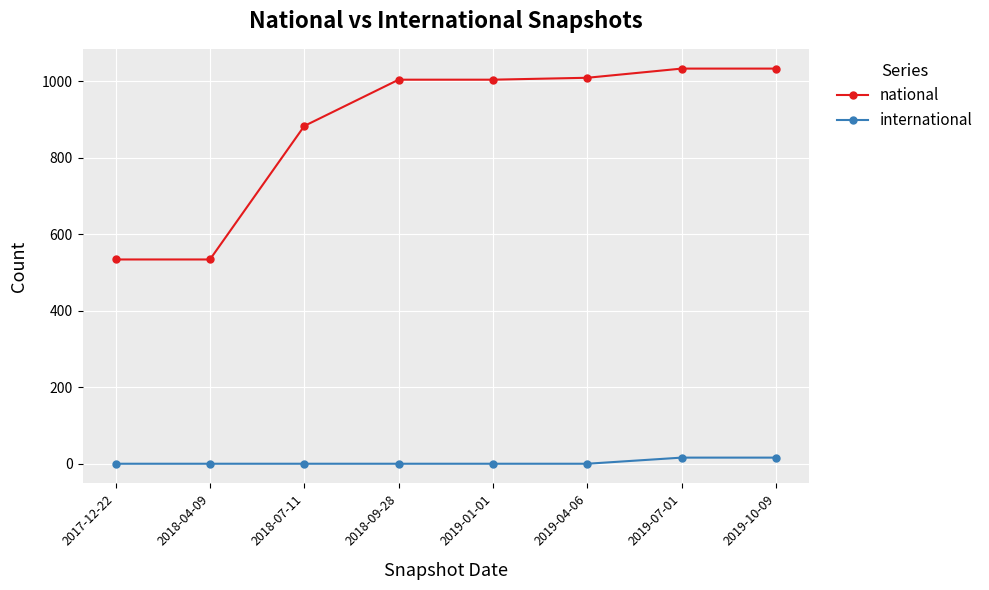

True or false: international and national cross at least once.

False